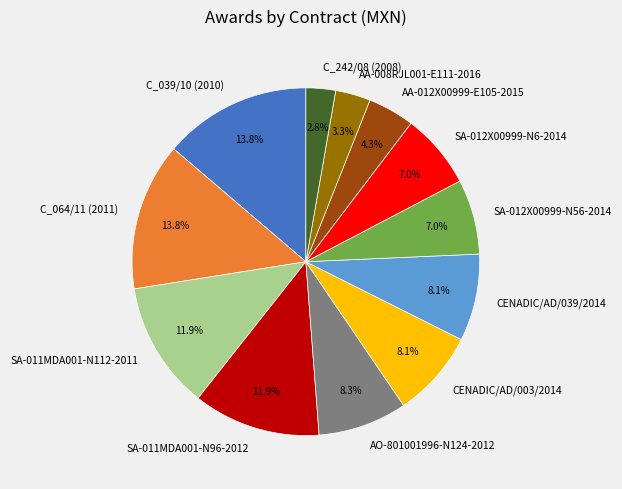

To the nearest percent, what is the average slice percentage?

8%